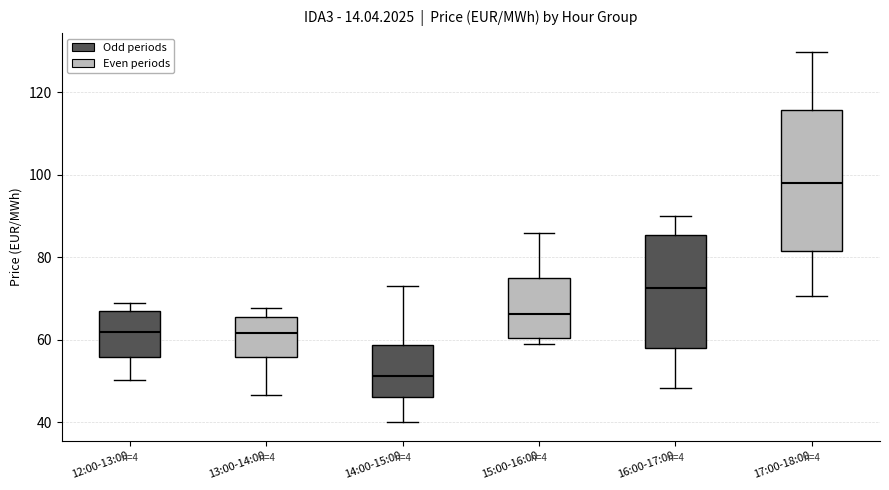

Where is the upper edge of the box for 12:00-13:00 on the y-axis? The values are not printed on the chart, so give them approximately, as read against the axis.

66